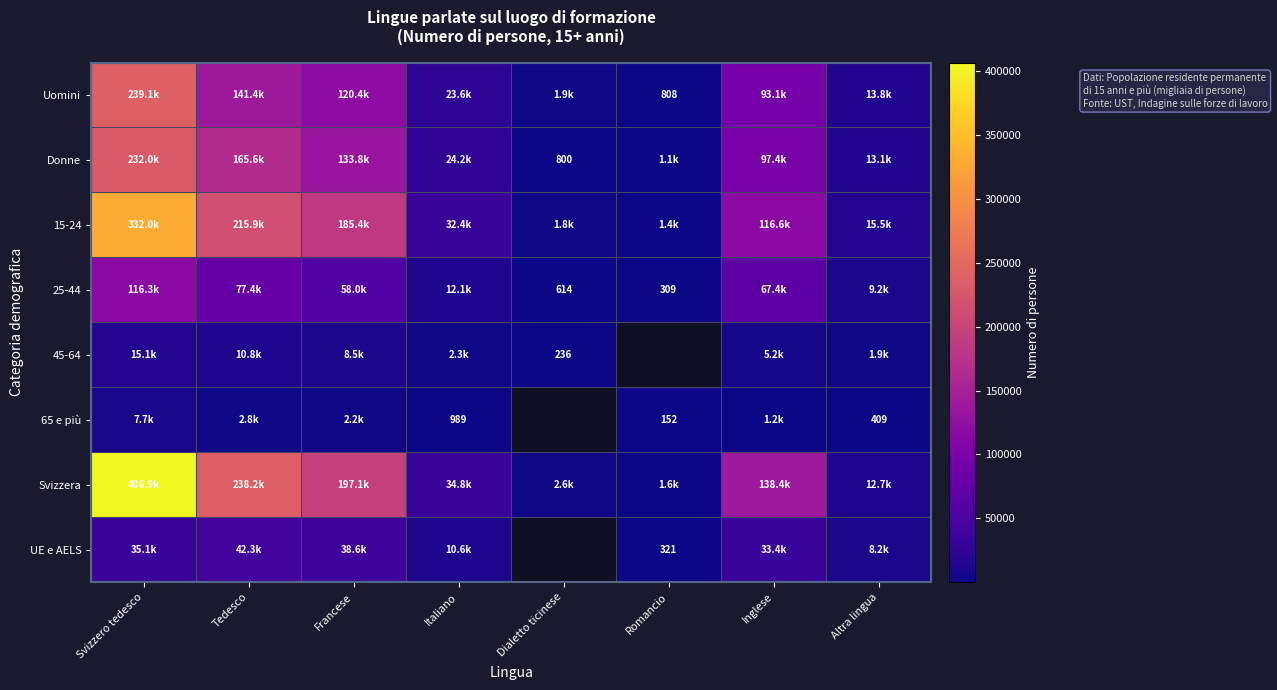

Count the number of data series in this chart.

8